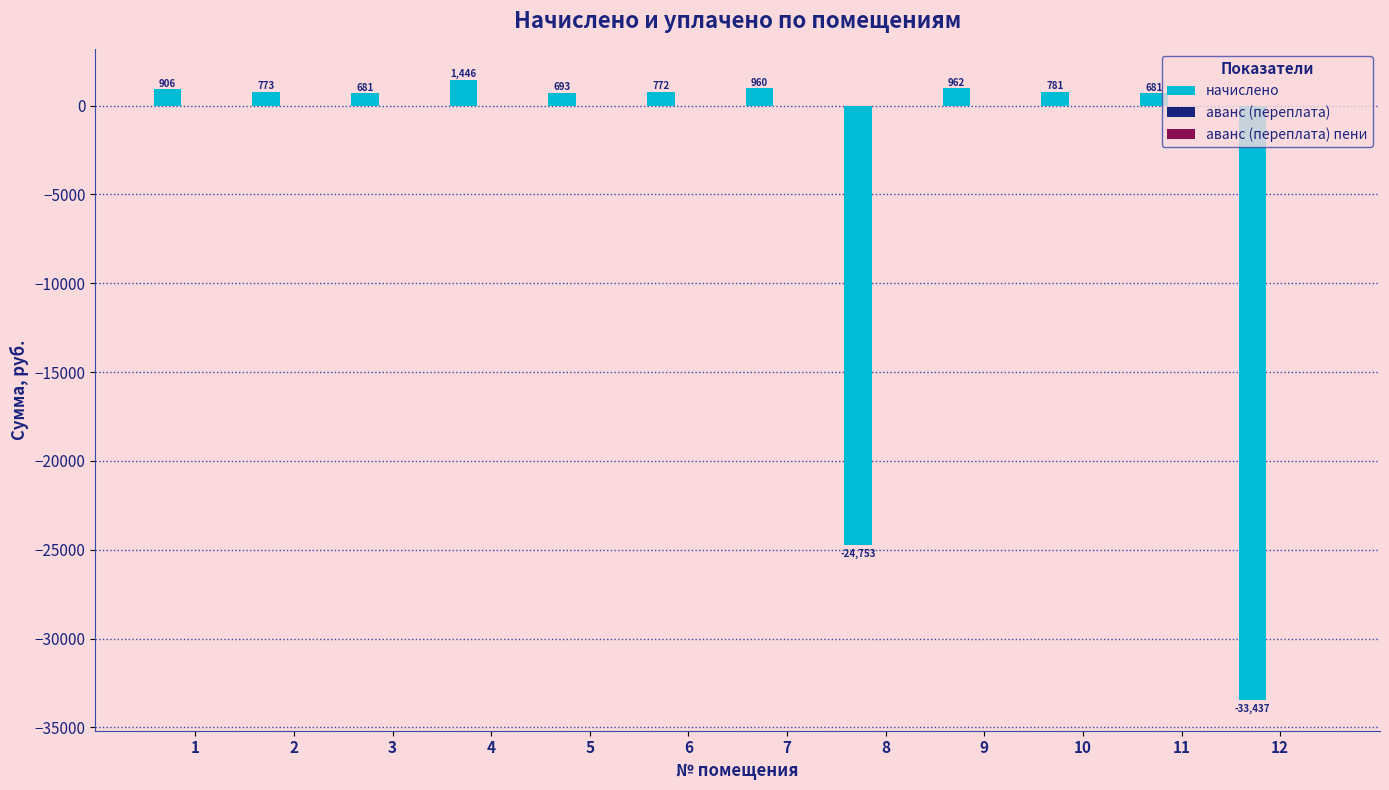

Which series changed the most between 3 and 8?

начислено